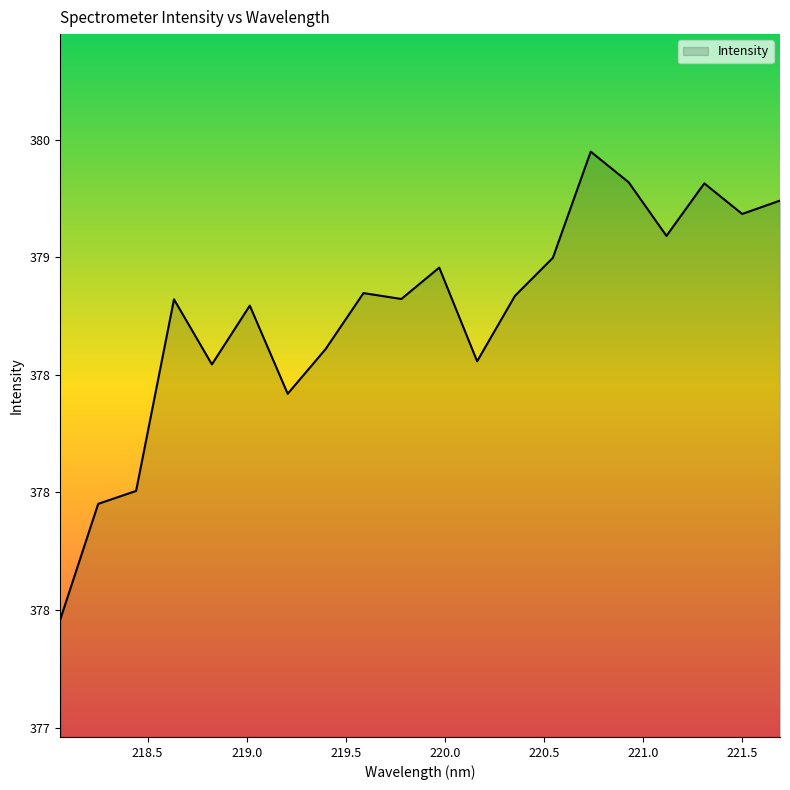

Is this an area chart (filled region under the line)?

Yes